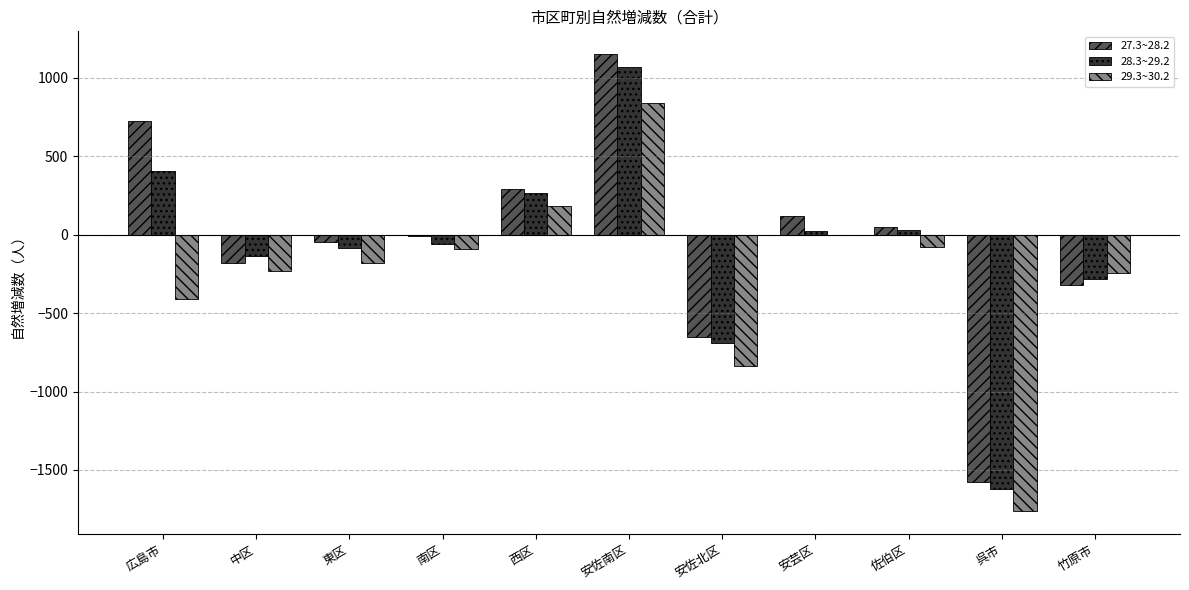

How many categories are shown in the chart?

11